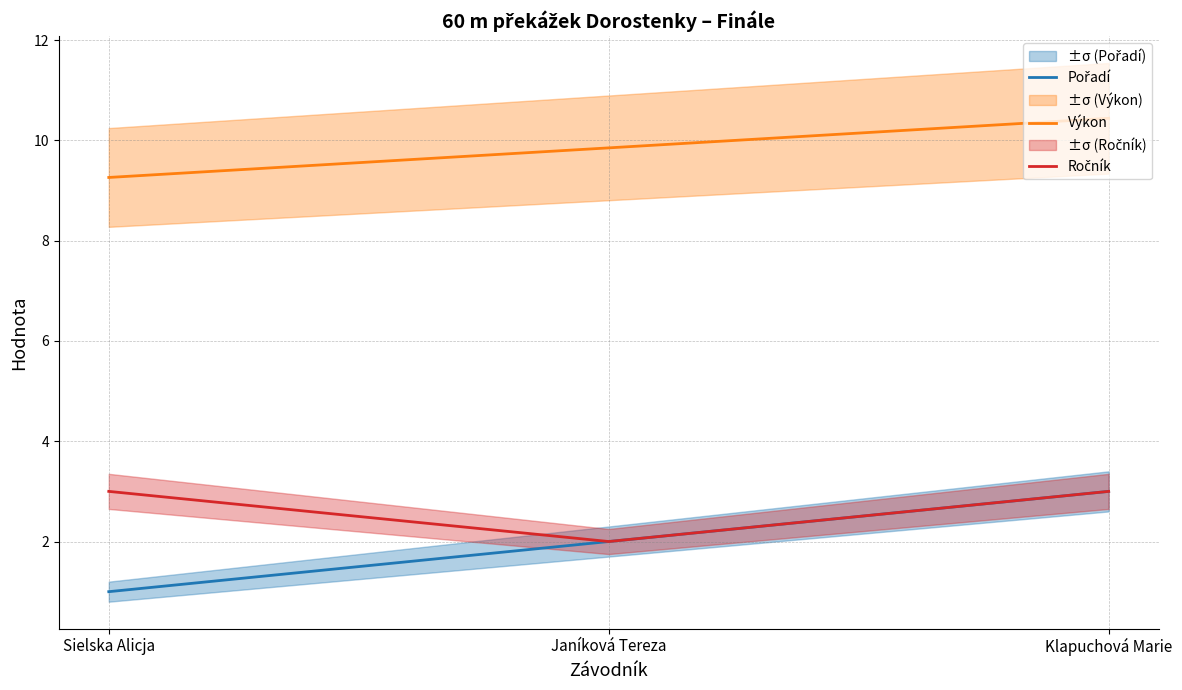

How many data points in Pořadí are less than 2?

1